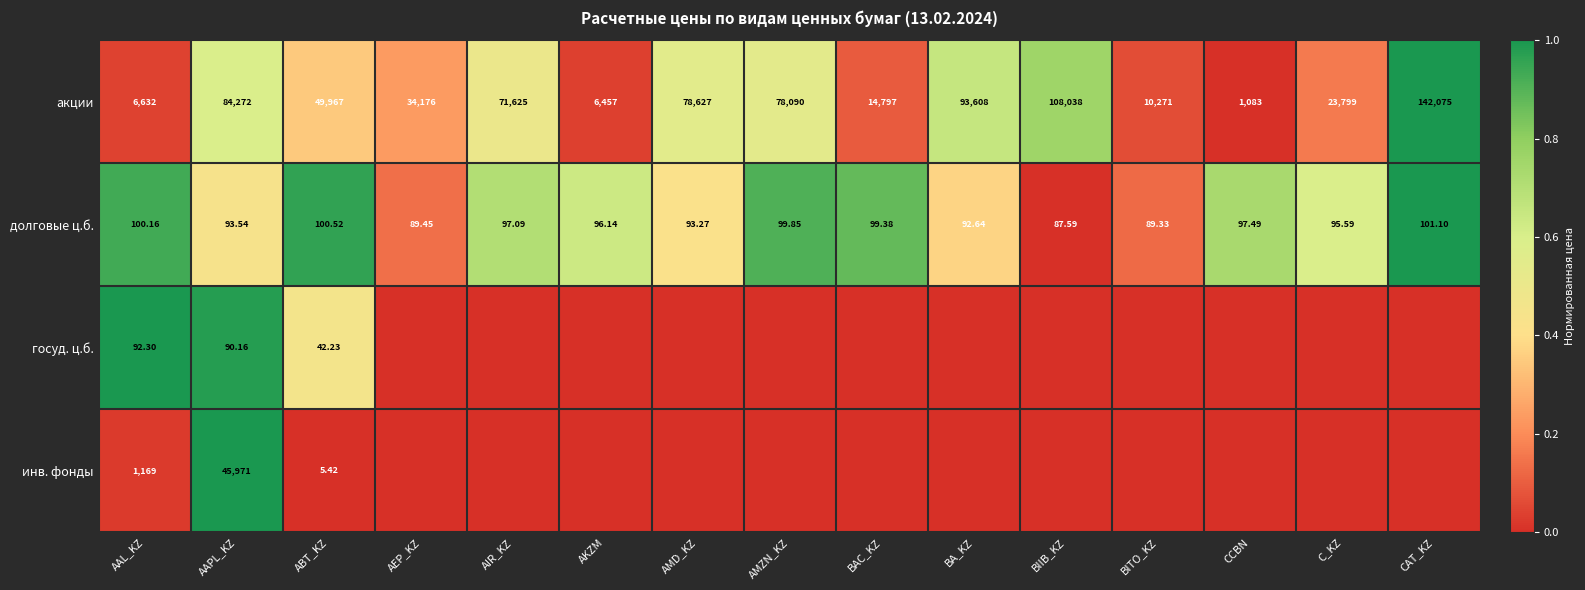

At which label does долговые ц.б. first exceed 96?

AAL_KZ